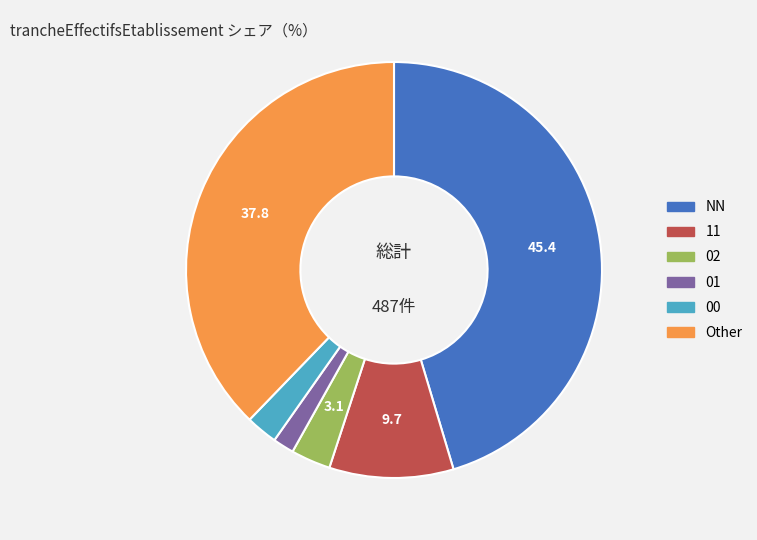

Which category has the smallest portion of the pie?

01